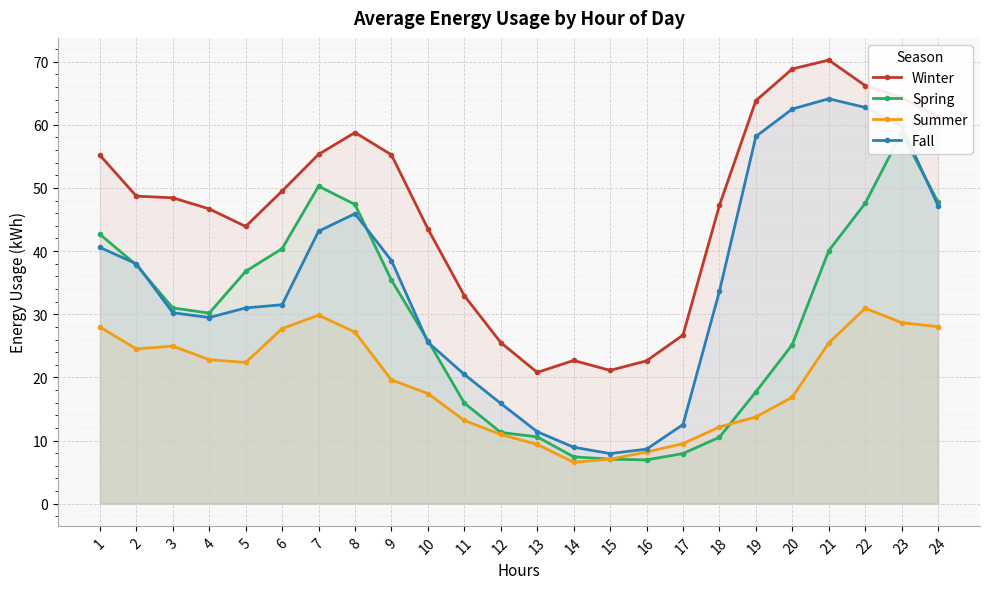

In Summer, how many points are higher than both neighbors (excluding endpoints)?

3